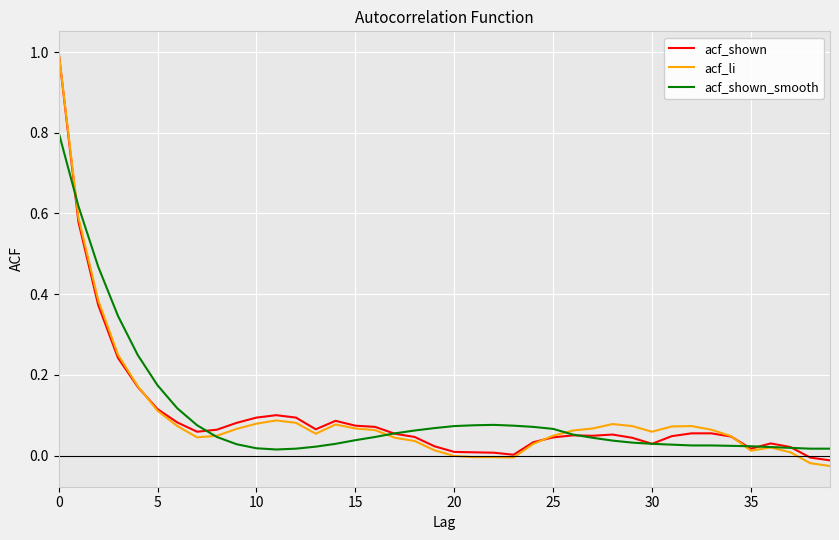

What is the highest value of the acf_li series?

1.0